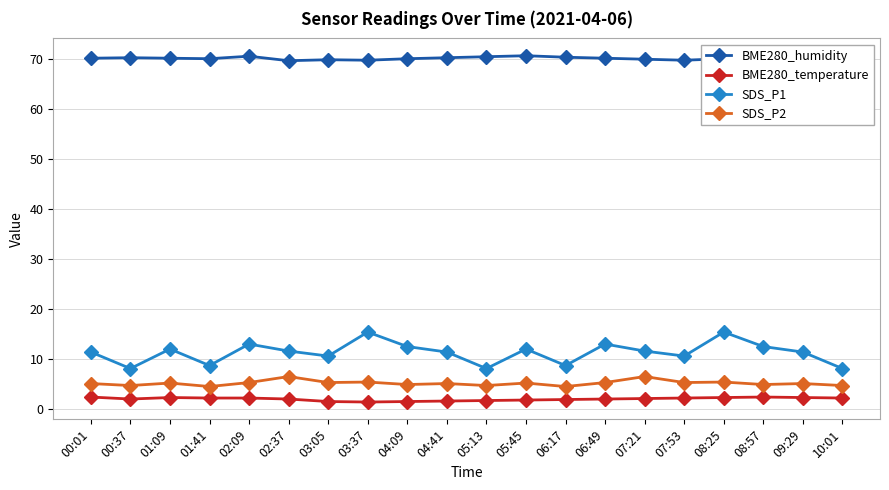

True or false: BME280_temperature has more than 1 points higher than both neighbors.

True